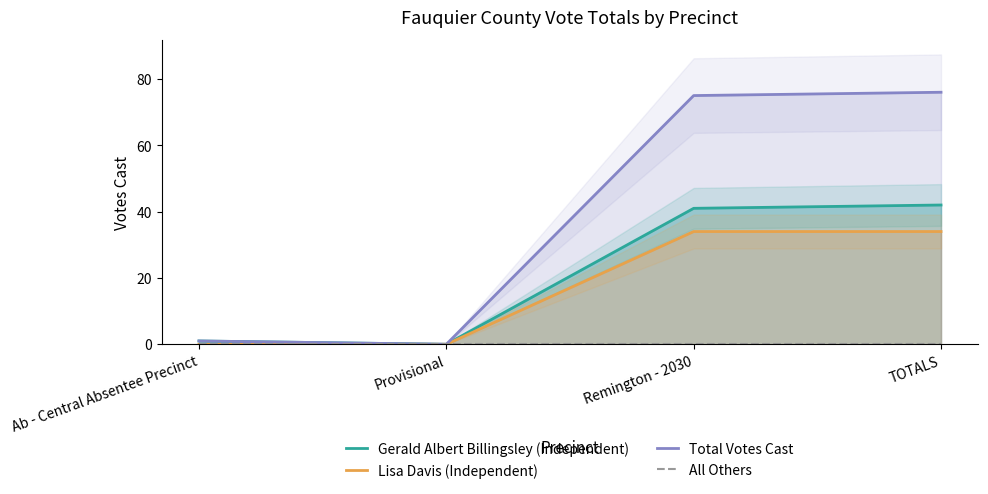

What is the spread (max minus min) of values at Remington - 2030?

75